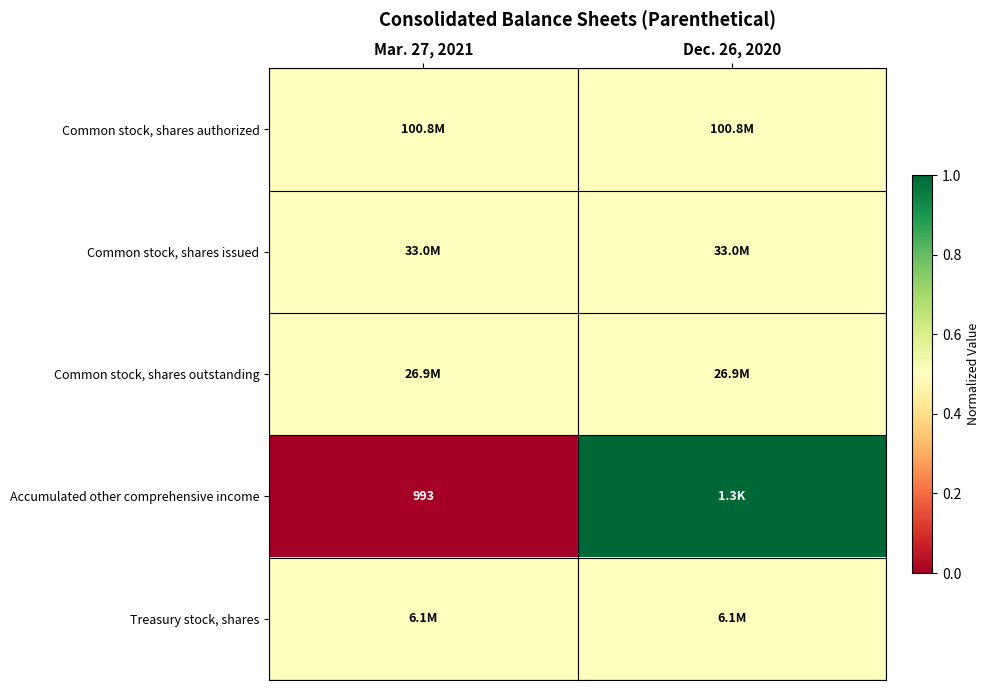

The Accumulated other comprehensive income series shows 1.0 at Dec. 26, 2020. True or false?

True